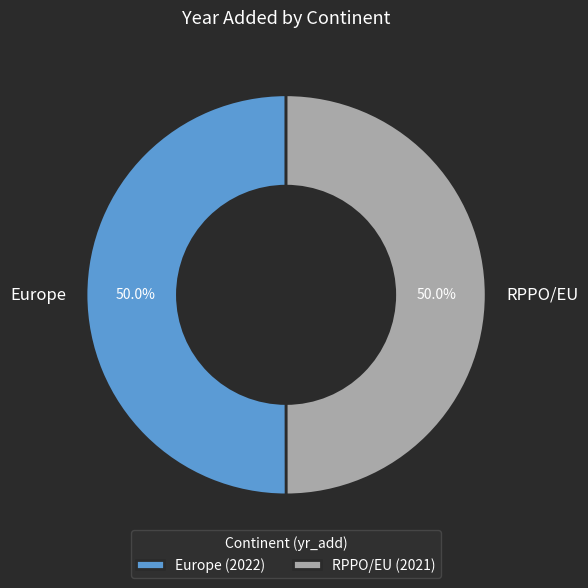

What percentage do RPPO/EU and Europe together represent?

100.0%